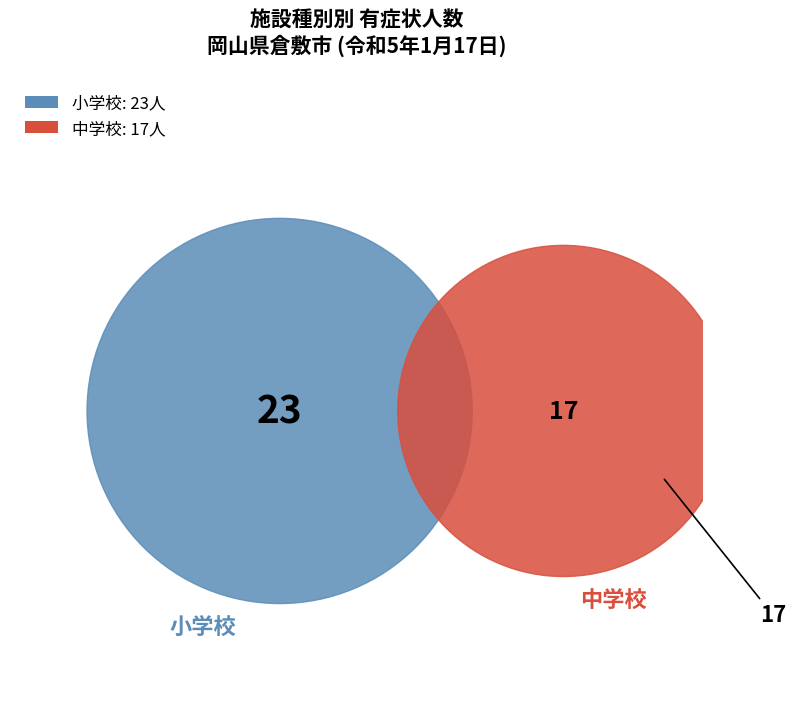

Which category has the biggest portion of the pie?

小学校